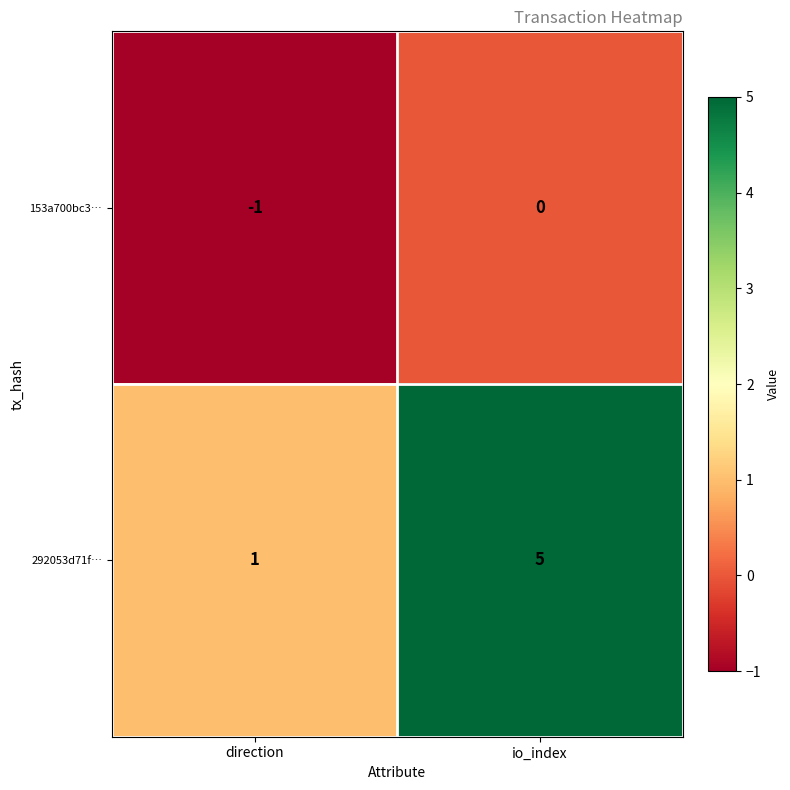

The value of 153a700bc3… at direction is -1. True or false?

True